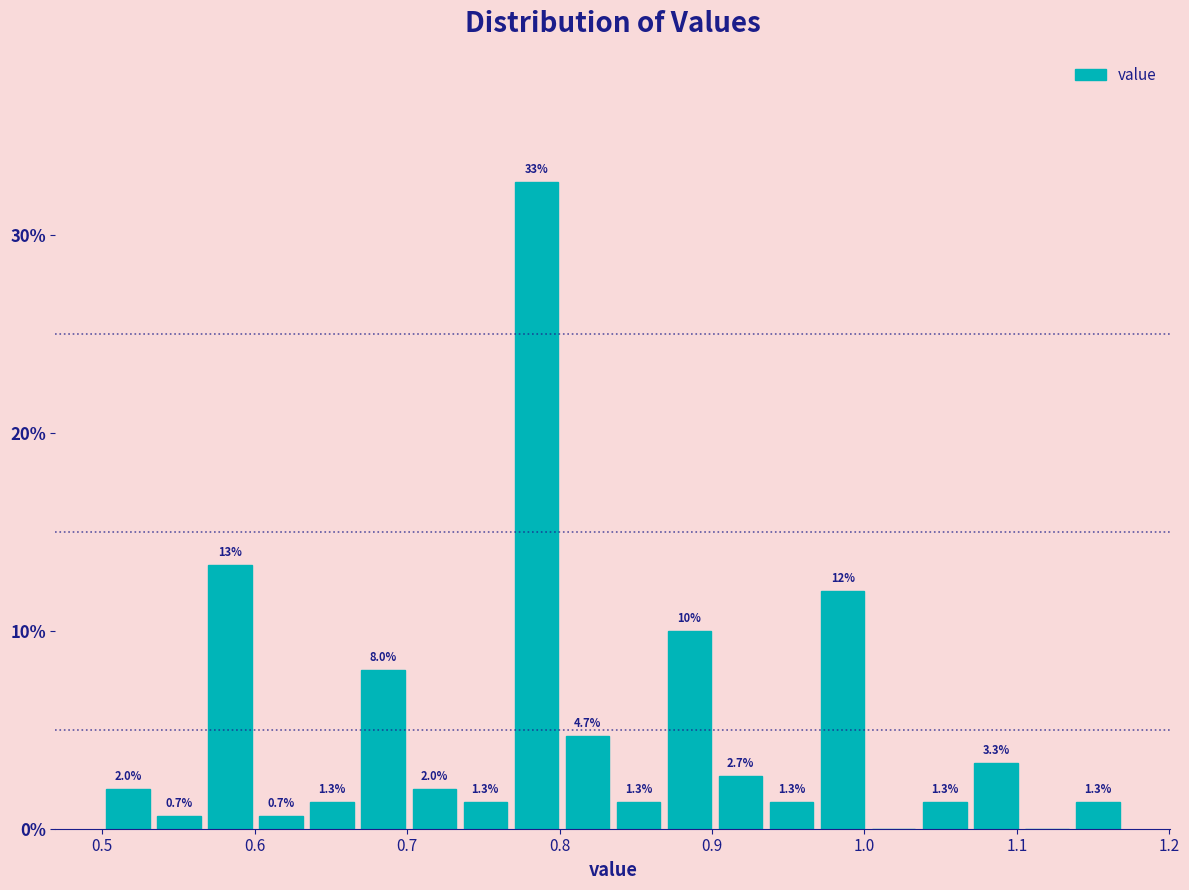

Around what value on the x-axis is the tallest bar? Give the approximate position of its centre, as read against the axis.

0.78